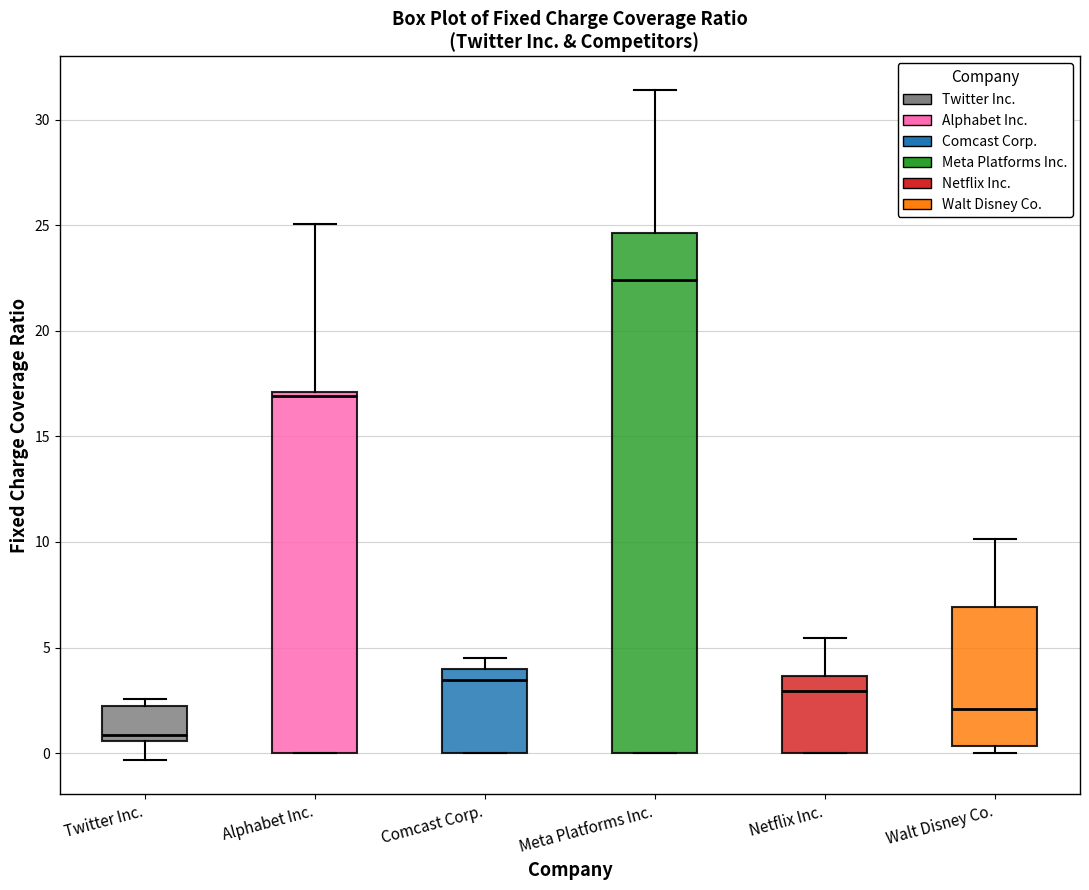

Which box's median line is the highest?

Meta Platforms Inc.